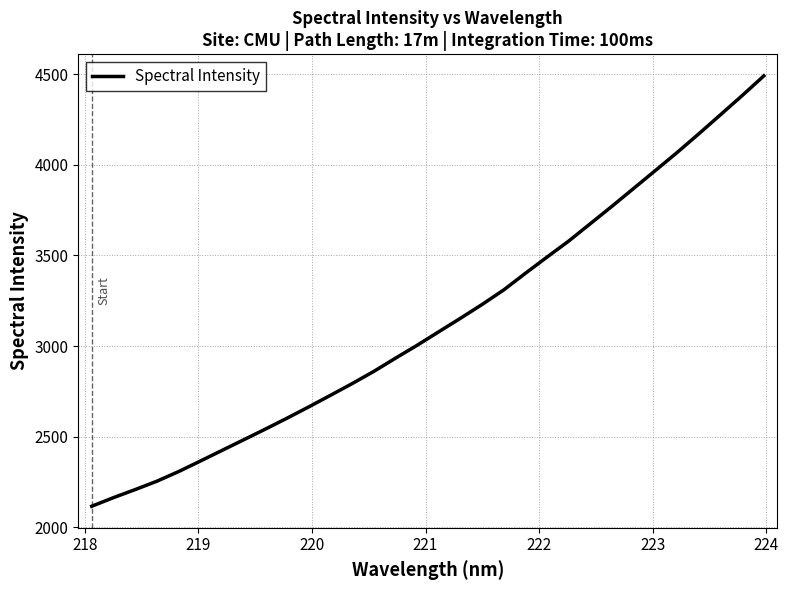

What is the smallest value displayed?

2116.9